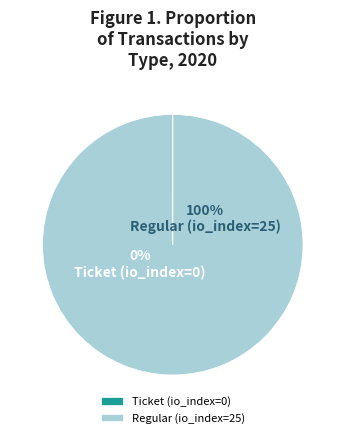

Is there any slice that represents more than half of the pie?

Yes